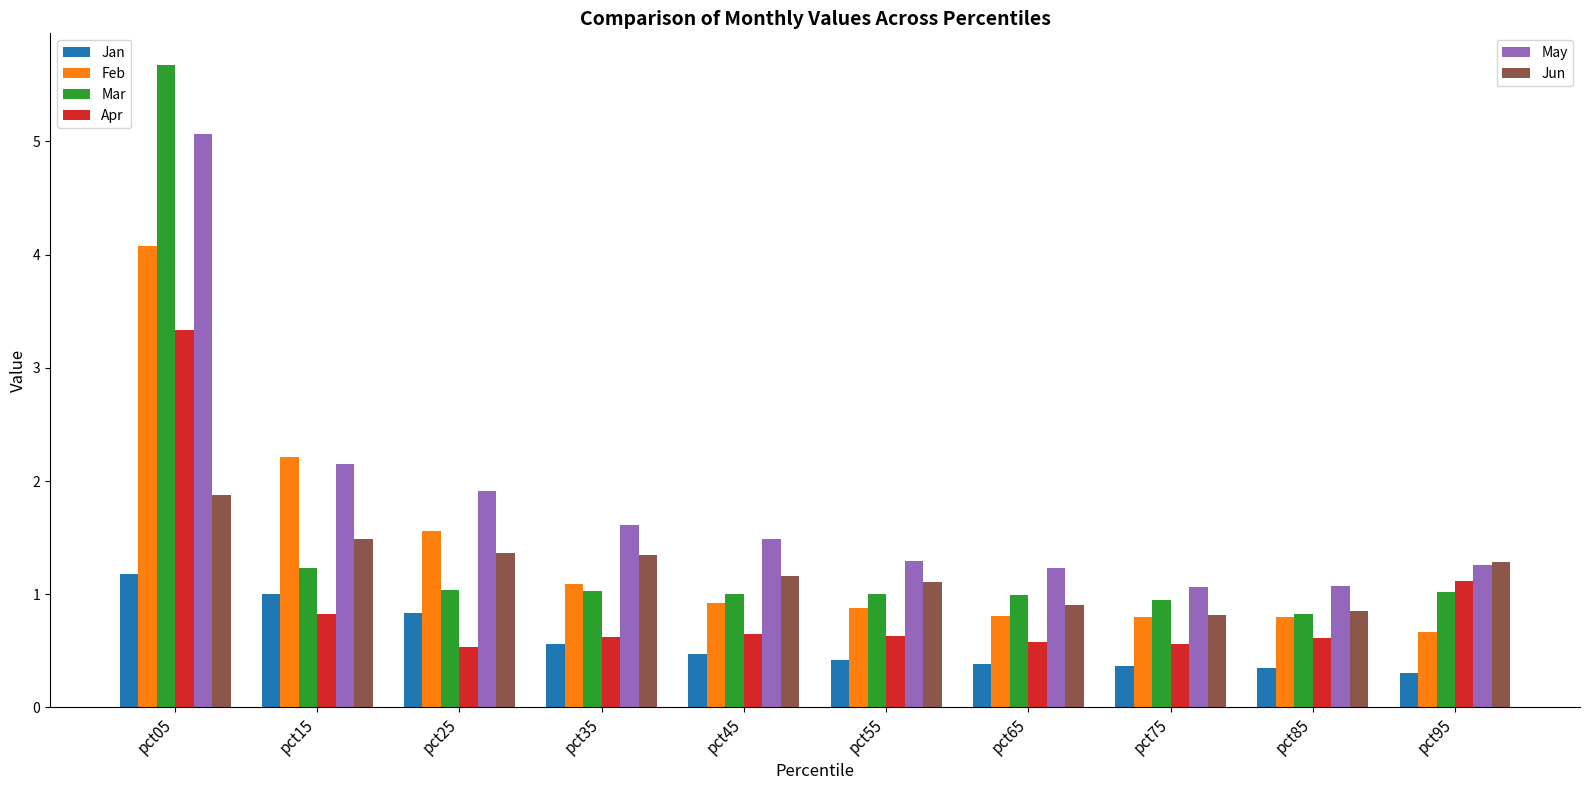

At which category does the chart reach its peak across all series?

pct05